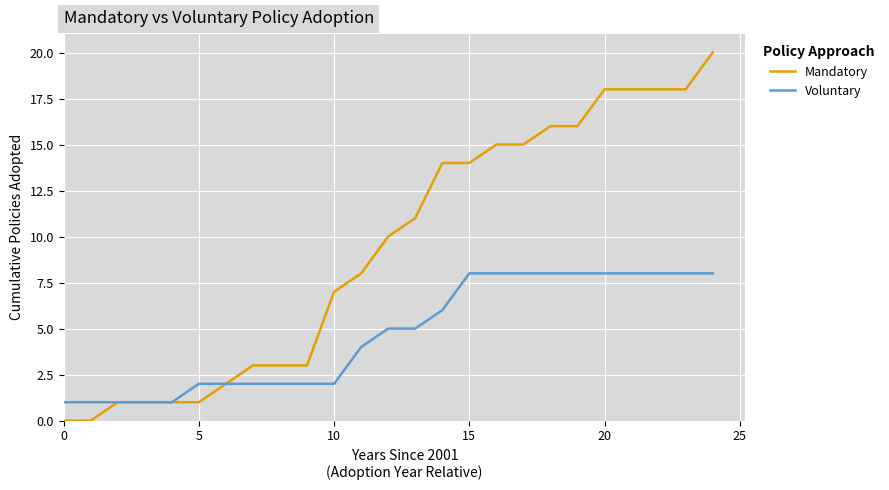

Rank the series by their maximum value, from highest to lowest.

Mandatory, Voluntary